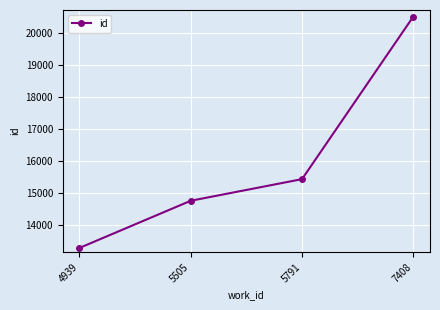

Which category has the lowest value across all series?

4939